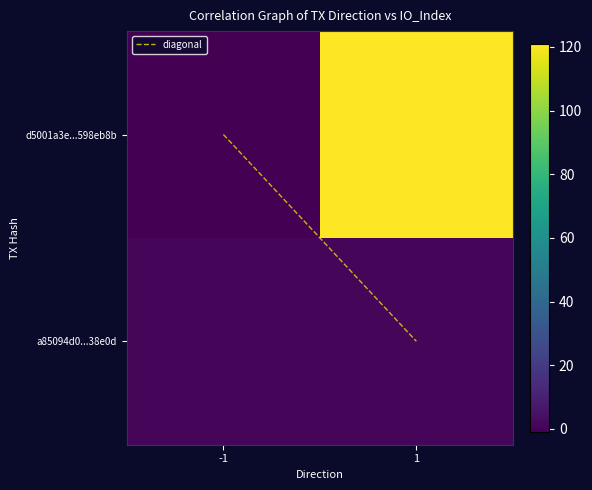

At which category is the sum across all series the highest?

1